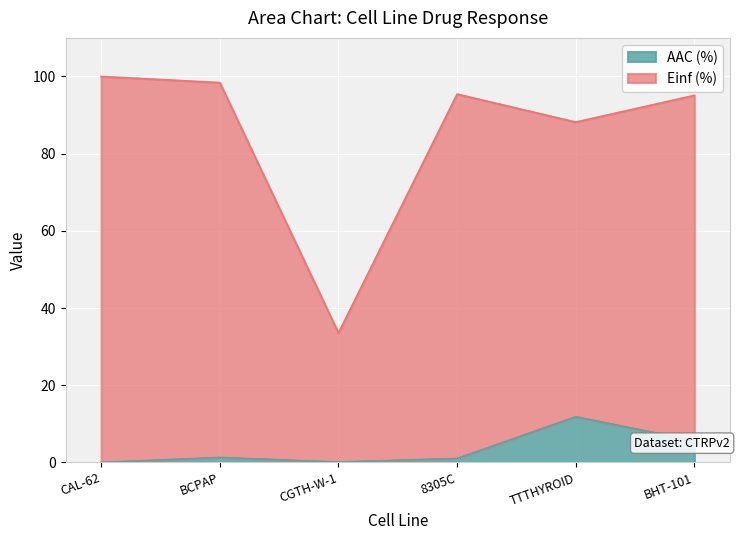

What is the difference between the Einf (%) values at CAL-62 and CGTH-W-1?

66.5